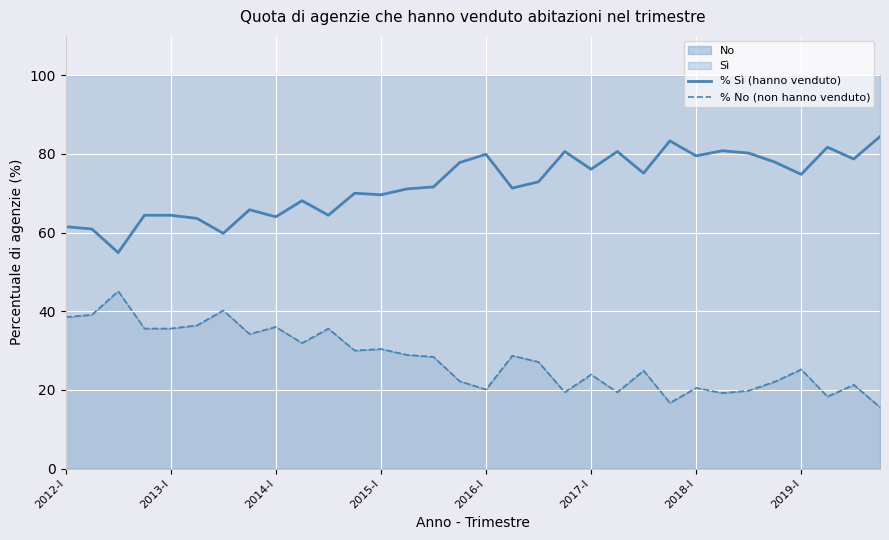

What is the sum of all % Sì (hanno venduto) values?

2309.7